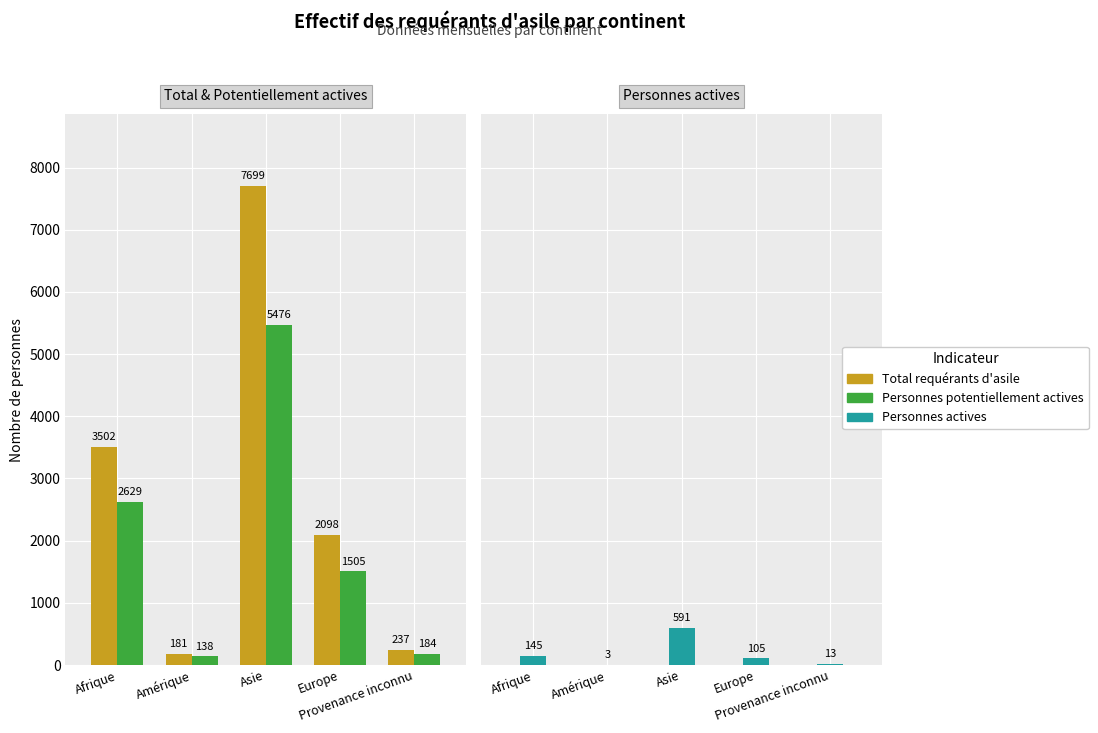

Reading left to right, extract all data points from this chart.

Total requérants d'asile: 3502	181	7699	2098	237
Personnes potentiellement actives: 2629	138	5476	1505	184
Personnes actives: 145	3	591	105	13